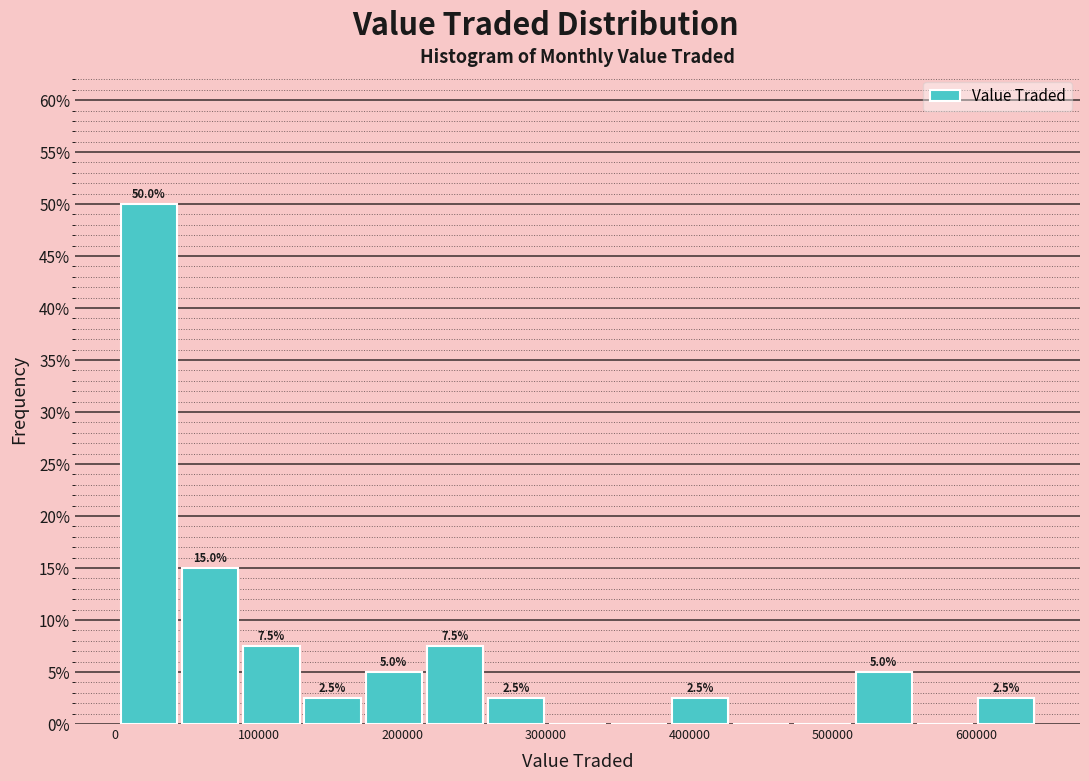

Which range on the x-axis has the tallest bar?

0 to 40000